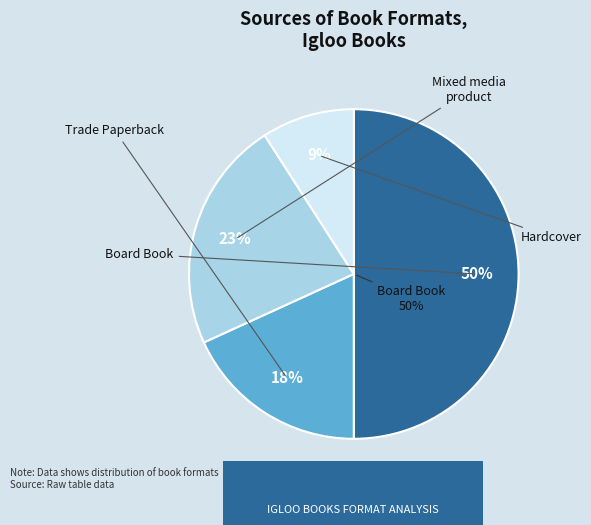

To the nearest percent, what is the average slice percentage?

25%